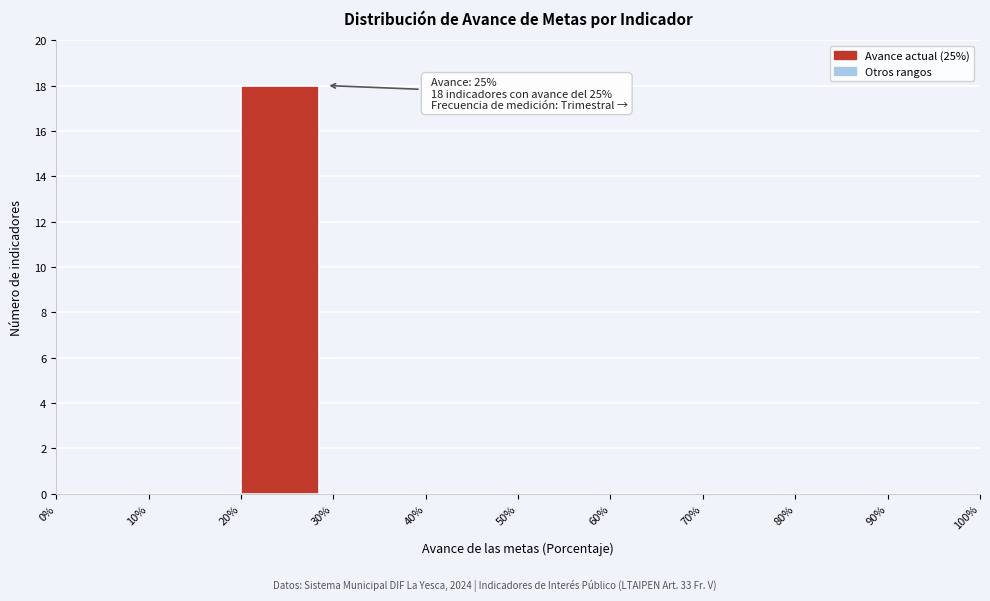

Which range on the x-axis has the tallest bar?

20% to 30%